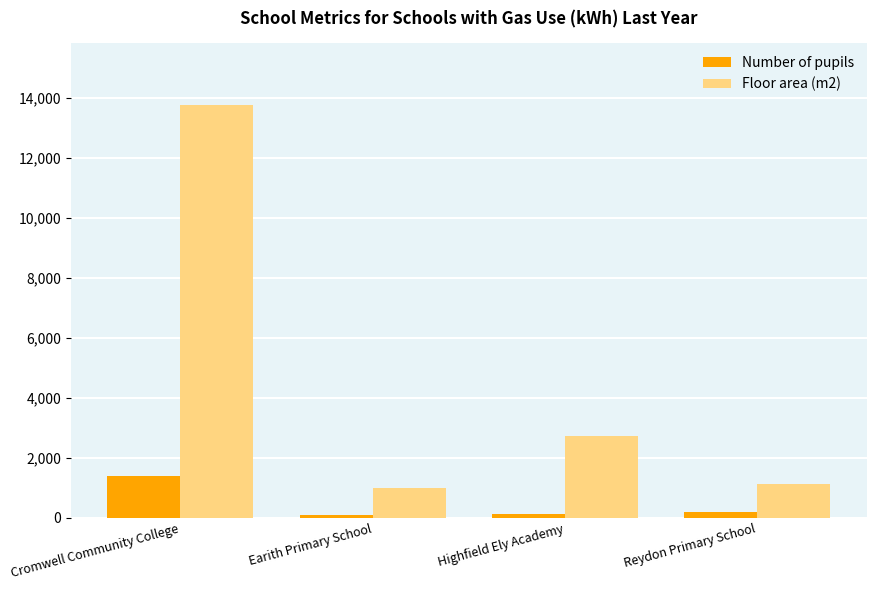

What is the sum of all Number of pupils values?

1843